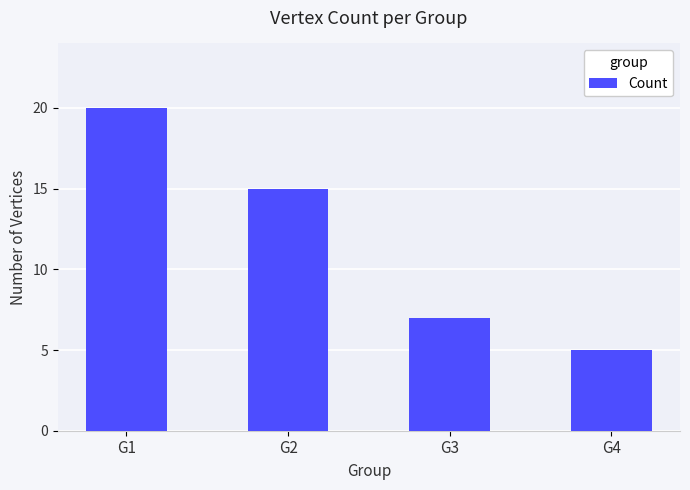

What is the value of the 1st bar from the left?

20